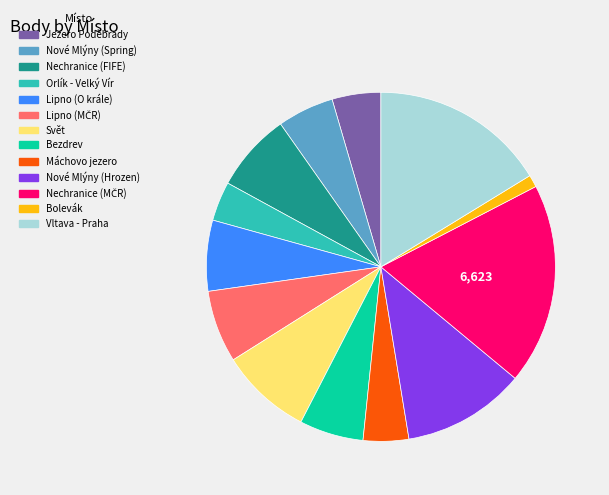

Is there a majority slice in this chart?

No